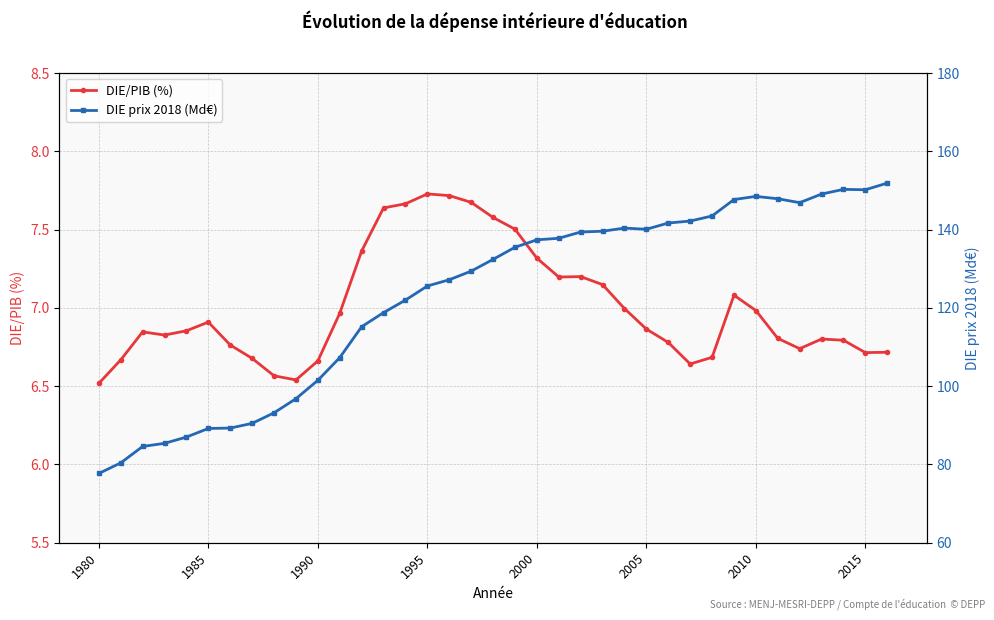

In DIE prix 2018 (Md€), how many points are lower than both neighbors (excluding endpoints)?

3